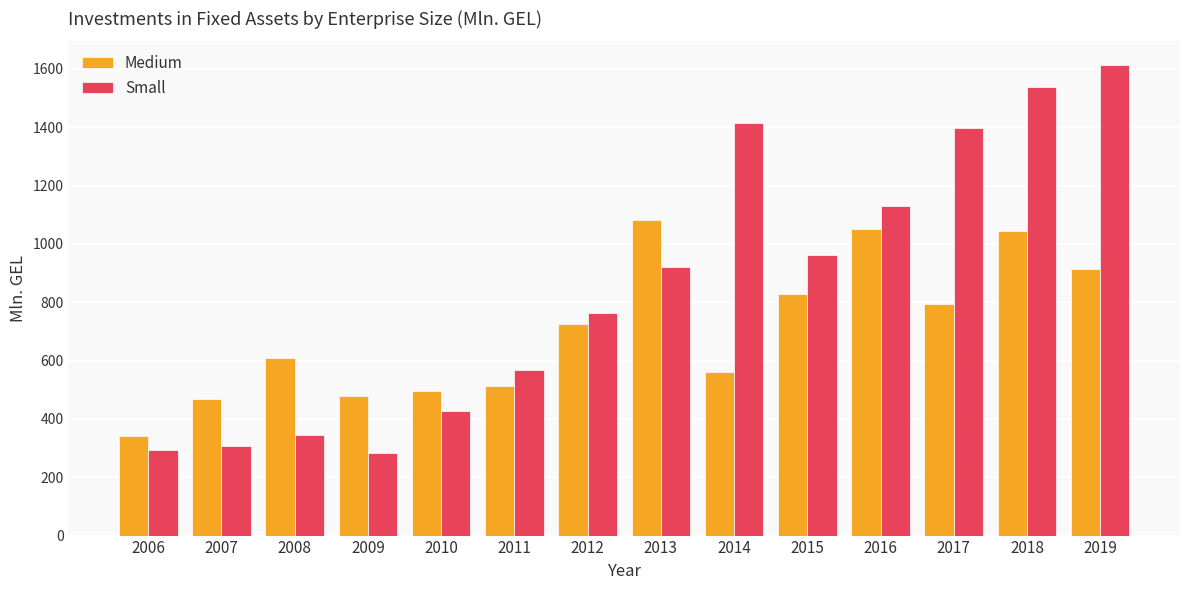

Reading left to right, list all the values displayed in this chart.

Medium: 342.6	467.3	608.9	479.8	496.1	514.2	725.1	1083.1	559.6	829.0	1052.6	793.2	1044.5	914.2
Small: 294.1	305.8	343.8	282.3	428.0	566.8	761.7	920.4	1415.7	962.7	1130.0	1396.2	1539.6	1613.8